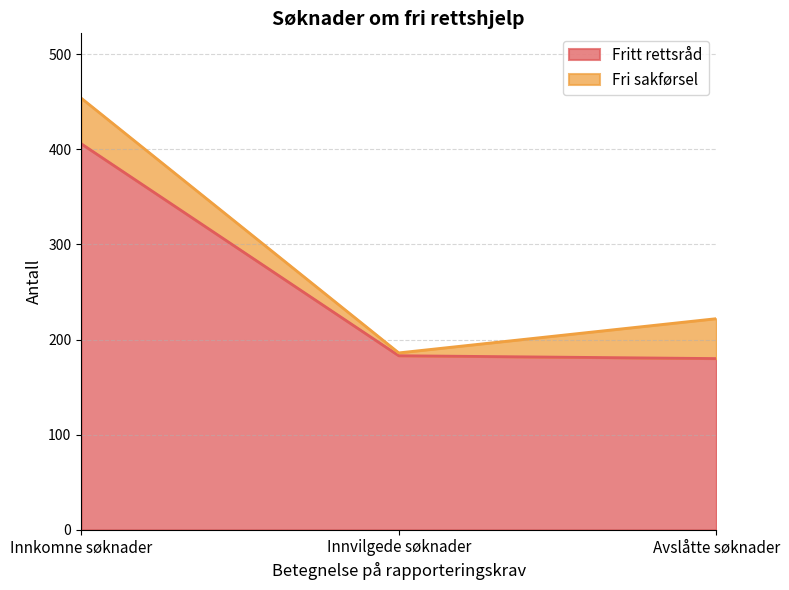

Which category has the highest value across all series?

Innkomne søknader